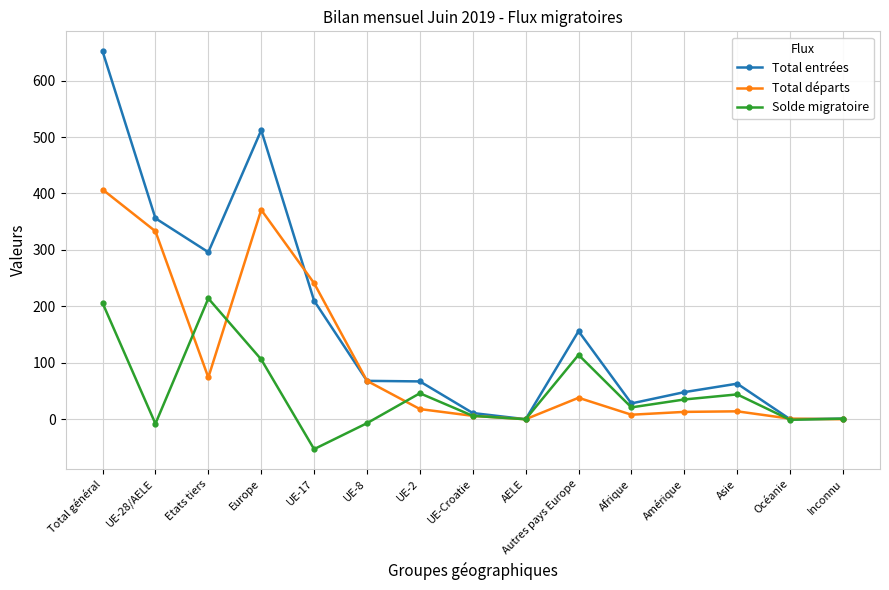

What is the label of the 15th point from the right?

Total général